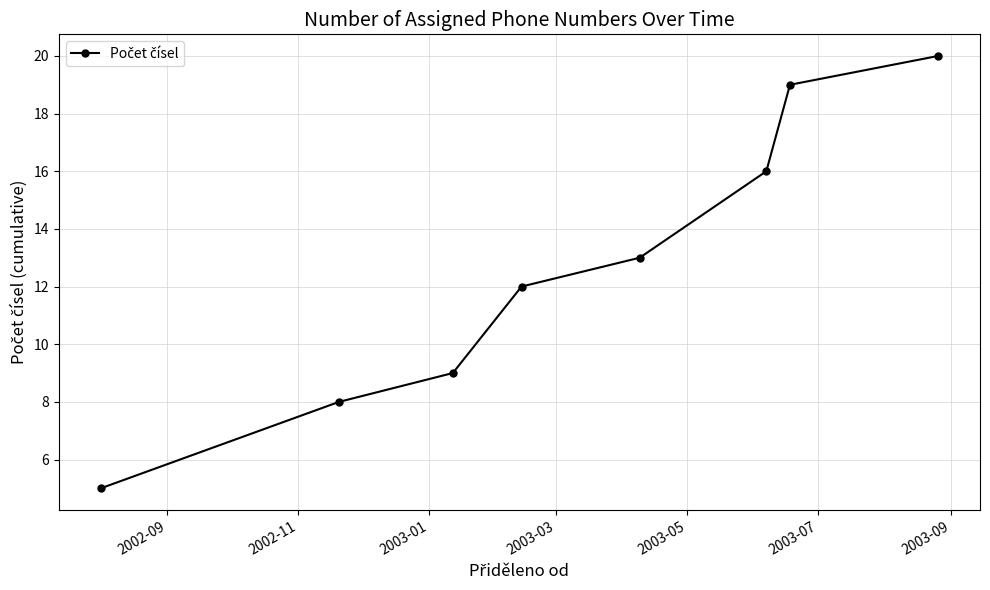

What is the greatest value displayed?

20